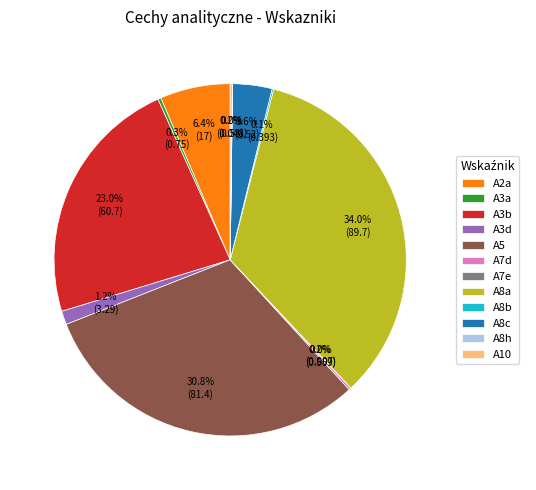

Is the sum of A5 and A8c greater than half?

No